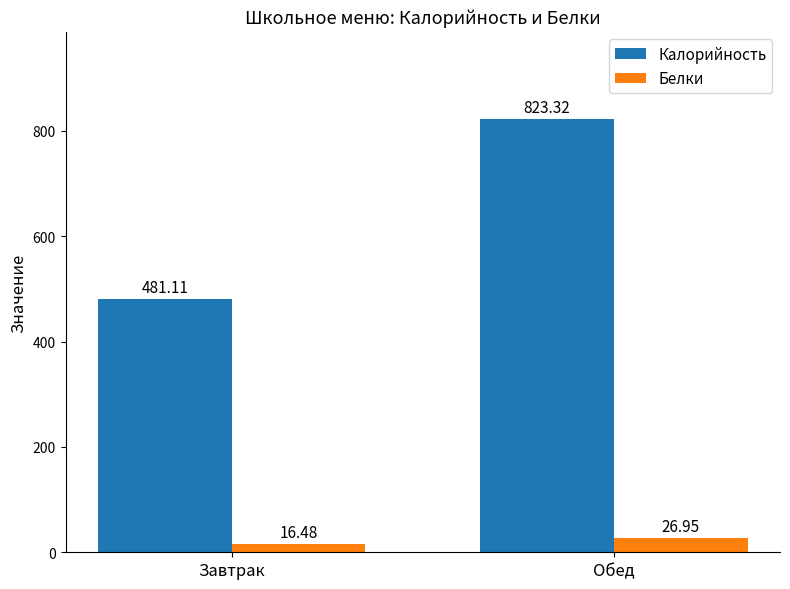

What is the difference between the Калорийность values at Обед and Завтрак?

342.2